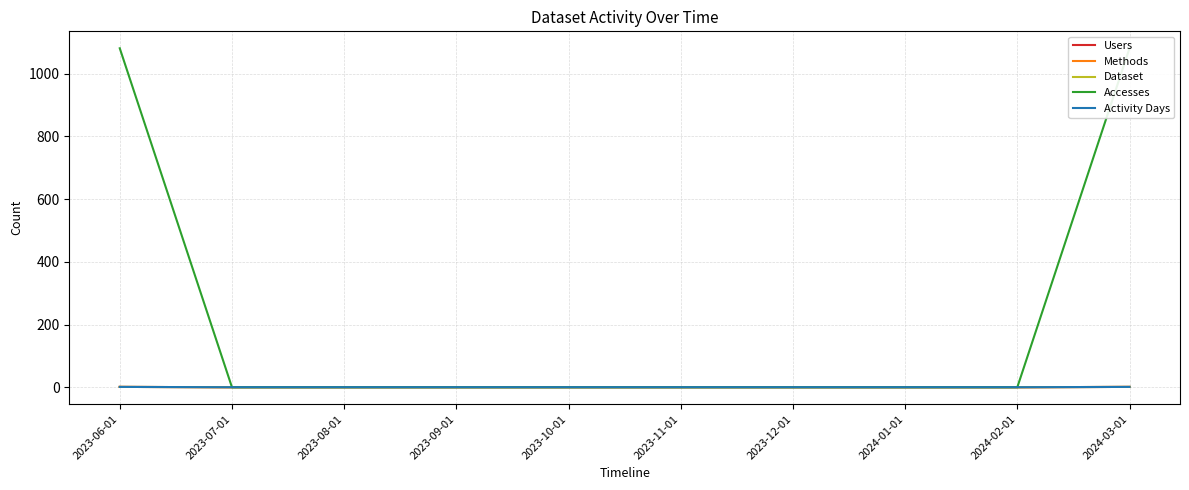

True or false: Users has a value of 0 at 2023-11-01.

False